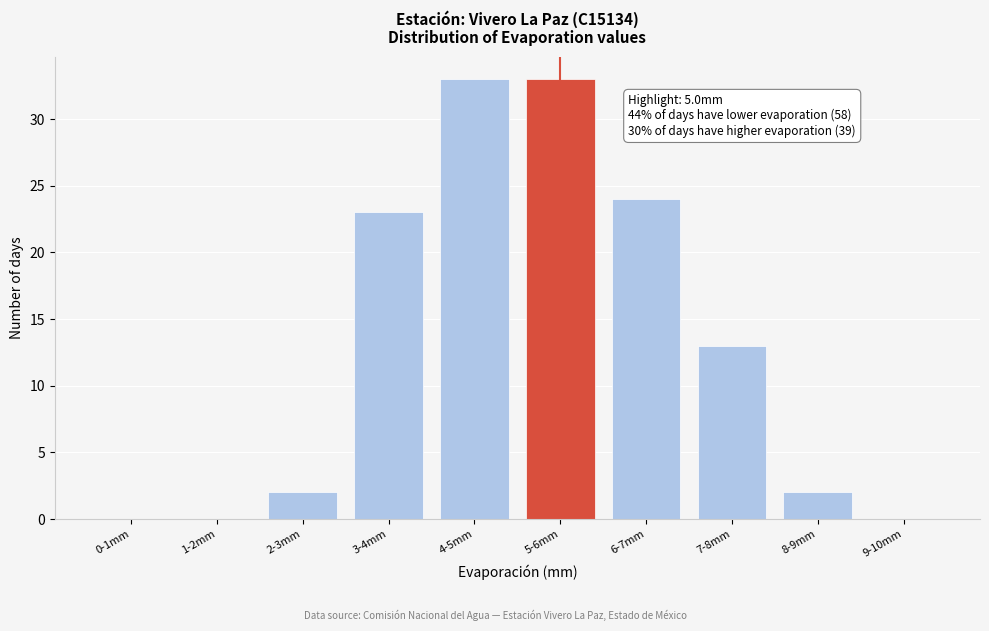

Reading left to right, transcribe all the data shown in this chart.

0-1mm=0	1-2mm=0	2-3mm=2	3-4mm=23	4-5mm=33	5-6mm=33	6-7mm=24	7-8mm=13	8-9mm=2	9-10mm=0